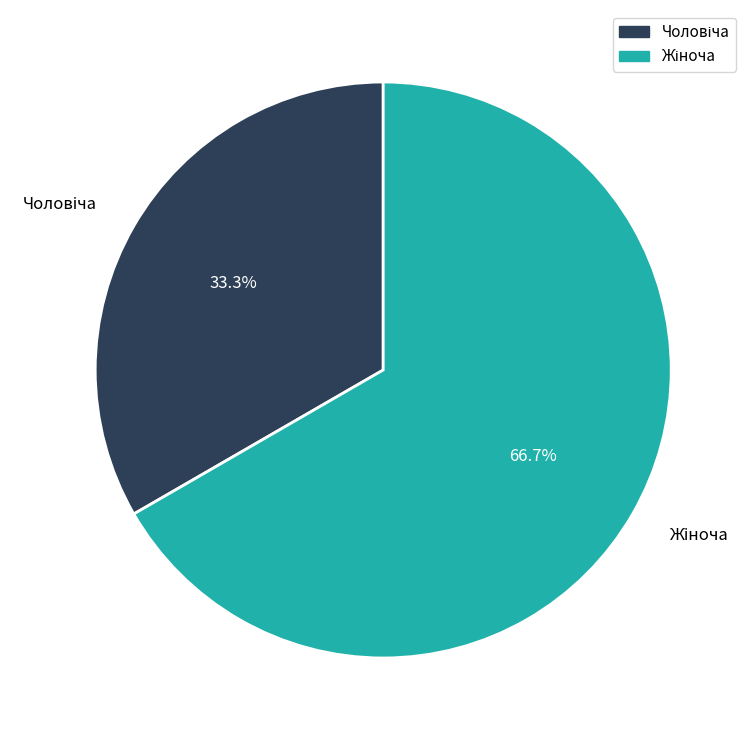

Is there any slice that represents more than half of the pie?

Yes